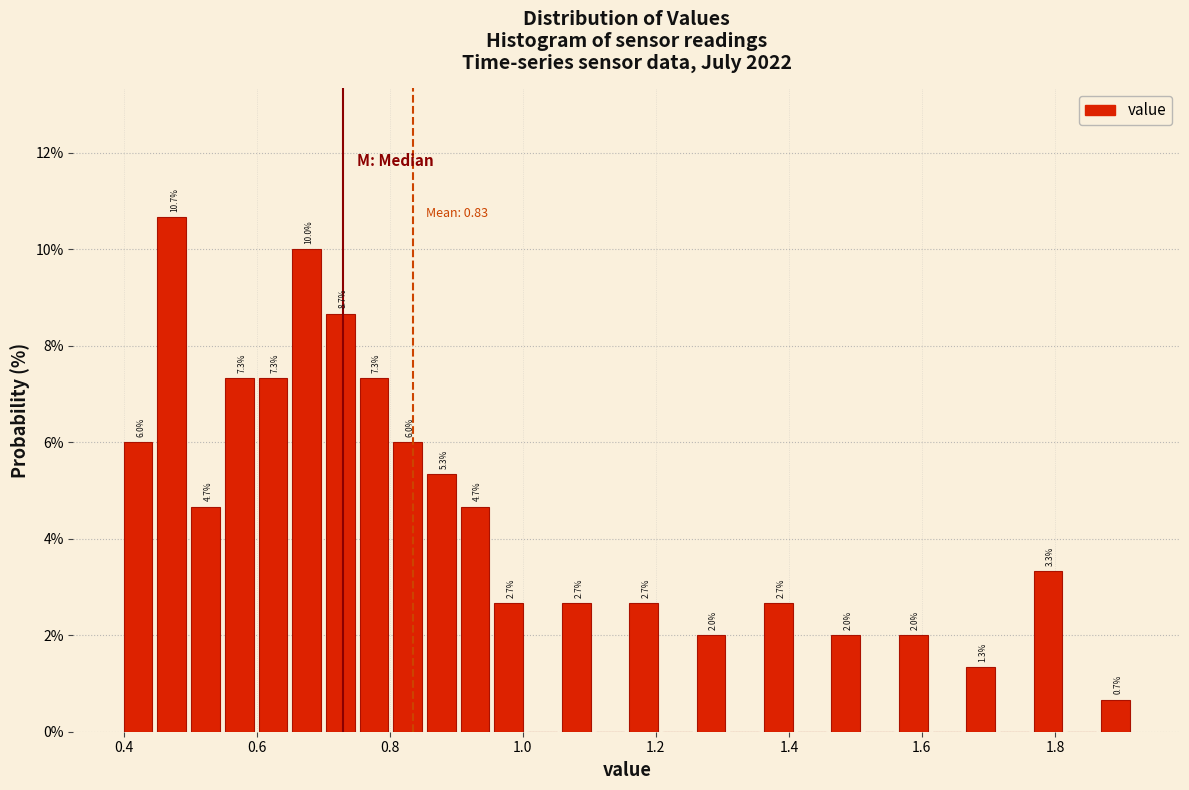

Around what value on the x-axis is the tallest bar? Give the approximate position of its centre, as read against the axis.

0.48